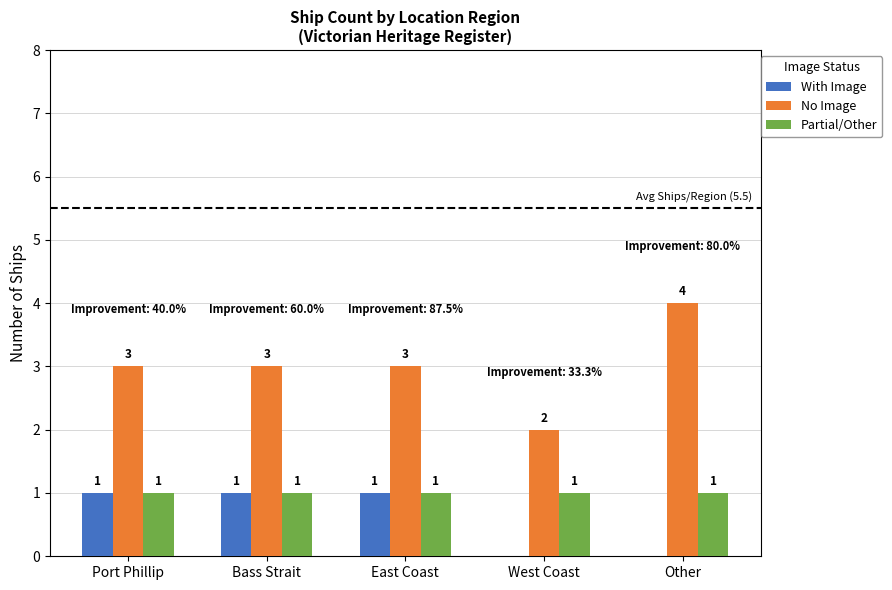

Reading right to left, list all the values displayed in this chart.

With Image: Other=0	West Coast=0	East Coast=1	Bass Strait=1	Port Phillip=1
No Image: Other=4	West Coast=2	East Coast=3	Bass Strait=3	Port Phillip=3
Partial/Other: Other=1	West Coast=1	East Coast=1	Bass Strait=1	Port Phillip=1